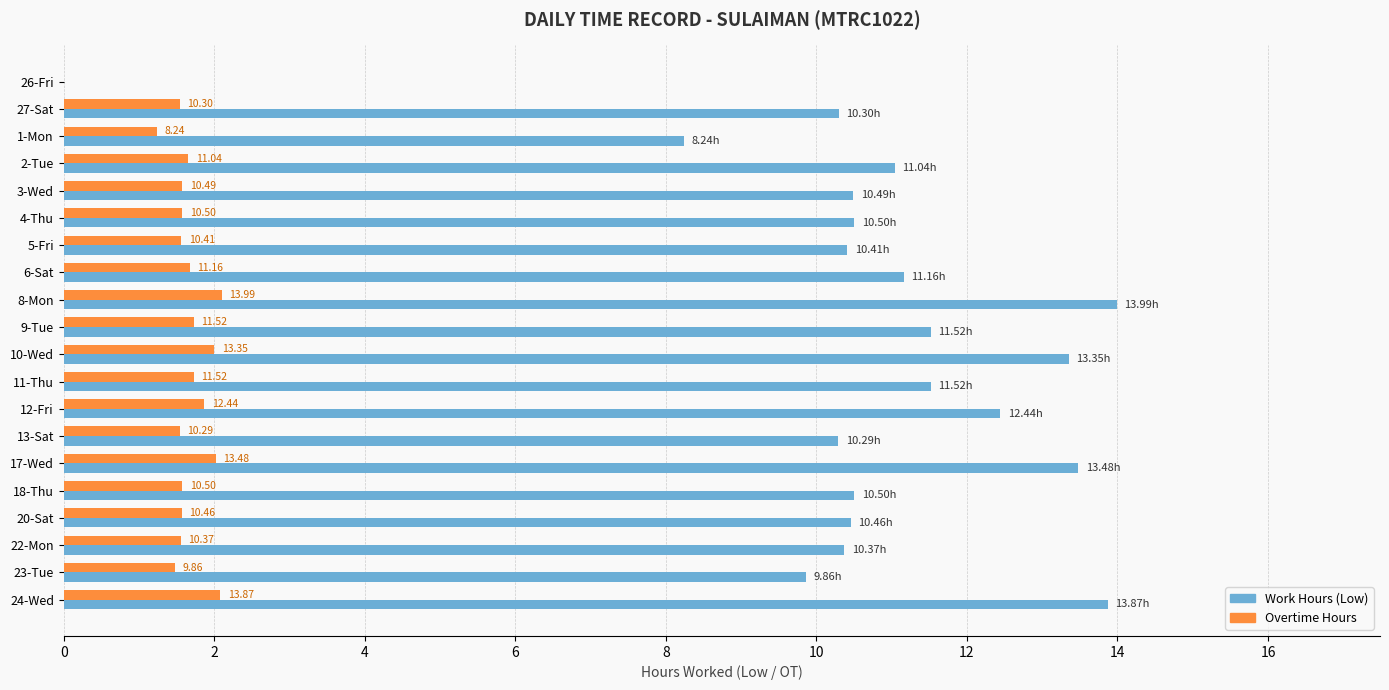

Count the number of data series in this chart.

2